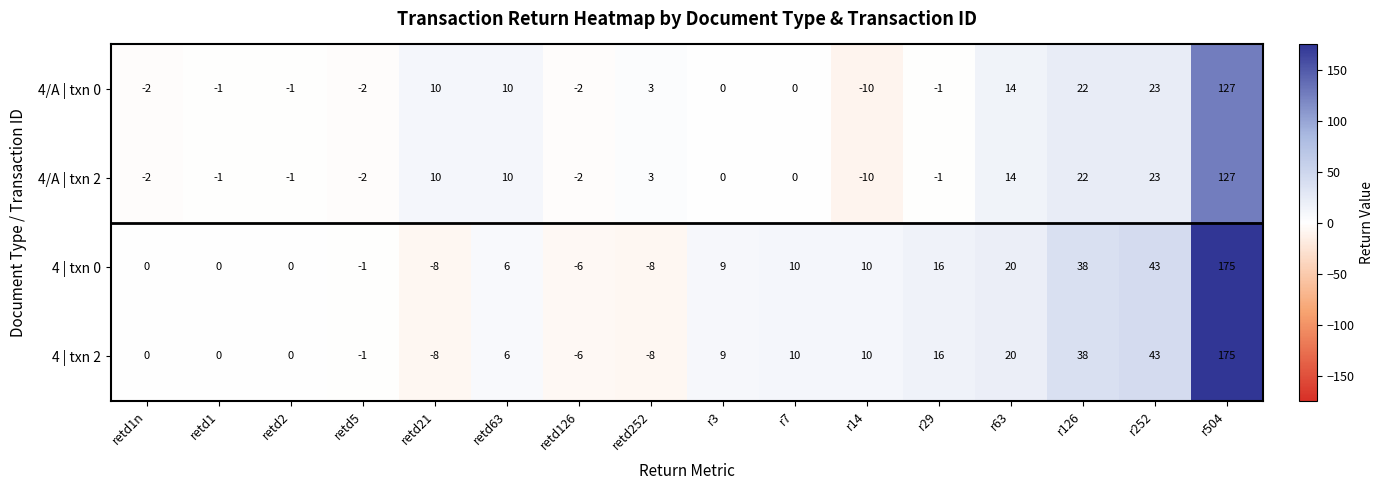

Is it true that 4 | txn 0 equals 10 at r14?

True